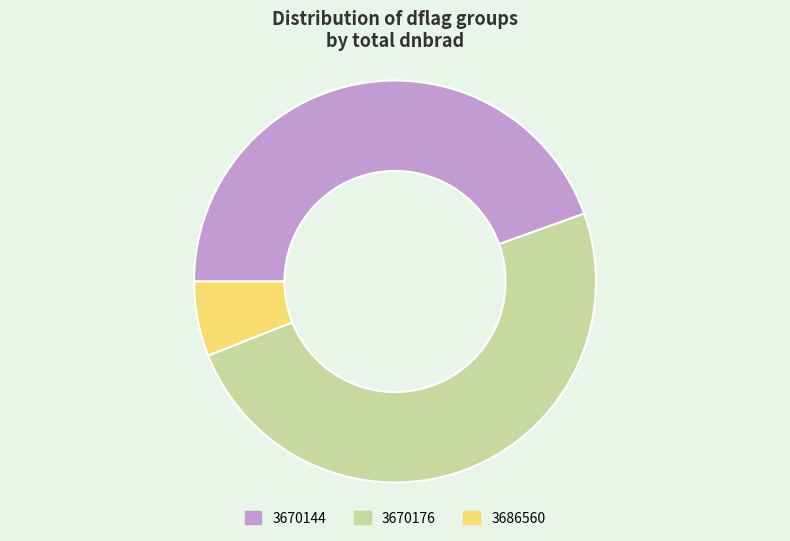

What is the ratio of the value at 3670144 to the value at 3670176?

0.9